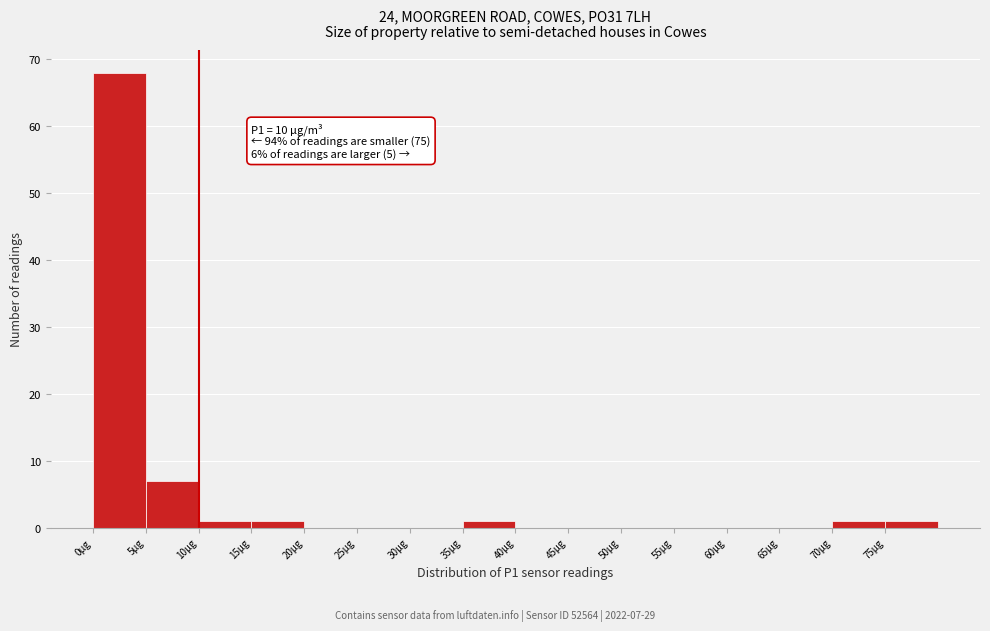

Over which range of the x-axis is the bar tallest?

0 to 5